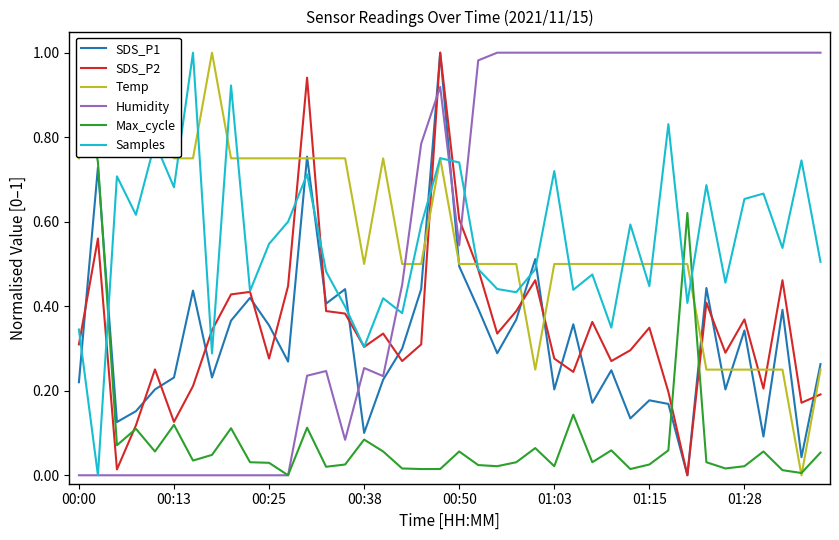

Which series has the widest spread of values?

SDS_P1